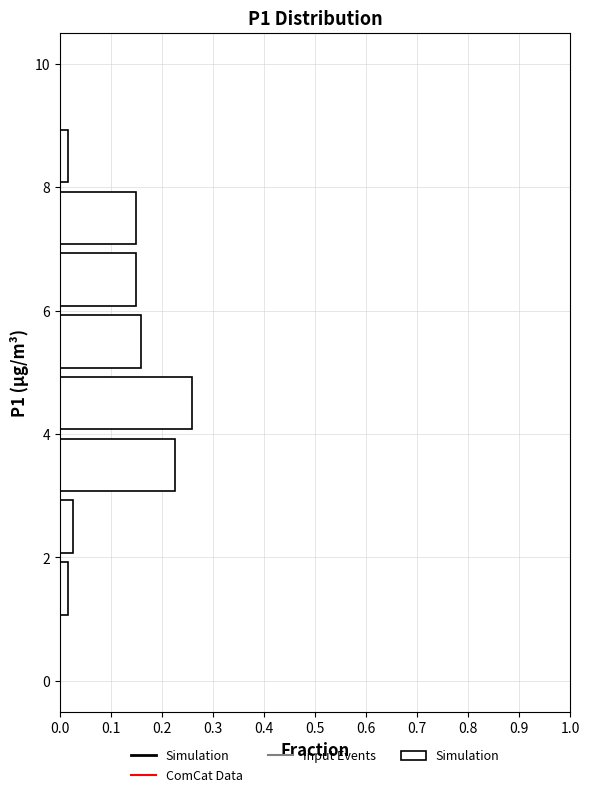

Reading bottom to top, transcribe this chart: for each bar, give the range it covers on the y-axis and its length. The values are not printed on the chart, so give them approximately, as read against the axis.

0 to 1: 0
1 to 2: 0.02
2 to 3: 0.03
3 to 4: 0.23
4 to 5: 0.26
5 to 6: 0.16
6 to 7: 0.15
7 to 8: 0.15
8 to 9: 0.02
9 to 10: 0